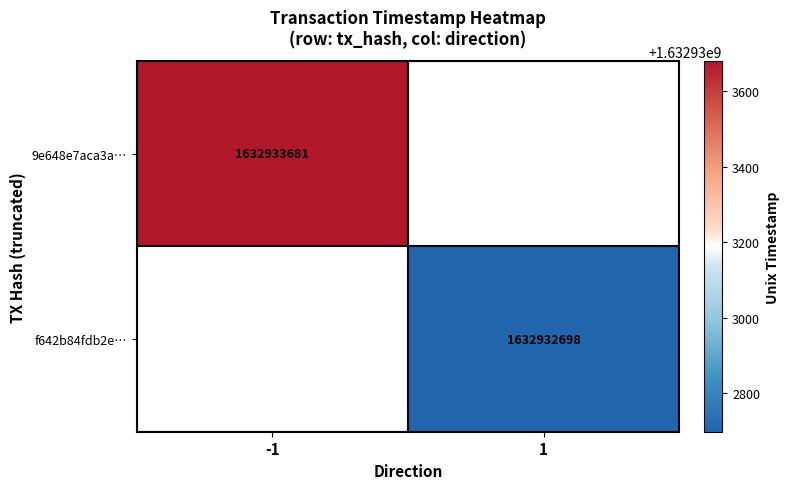

Which series has the widest spread of values?

9e648e7aca3a993382d5fbecfe5bd3ccee3a0df